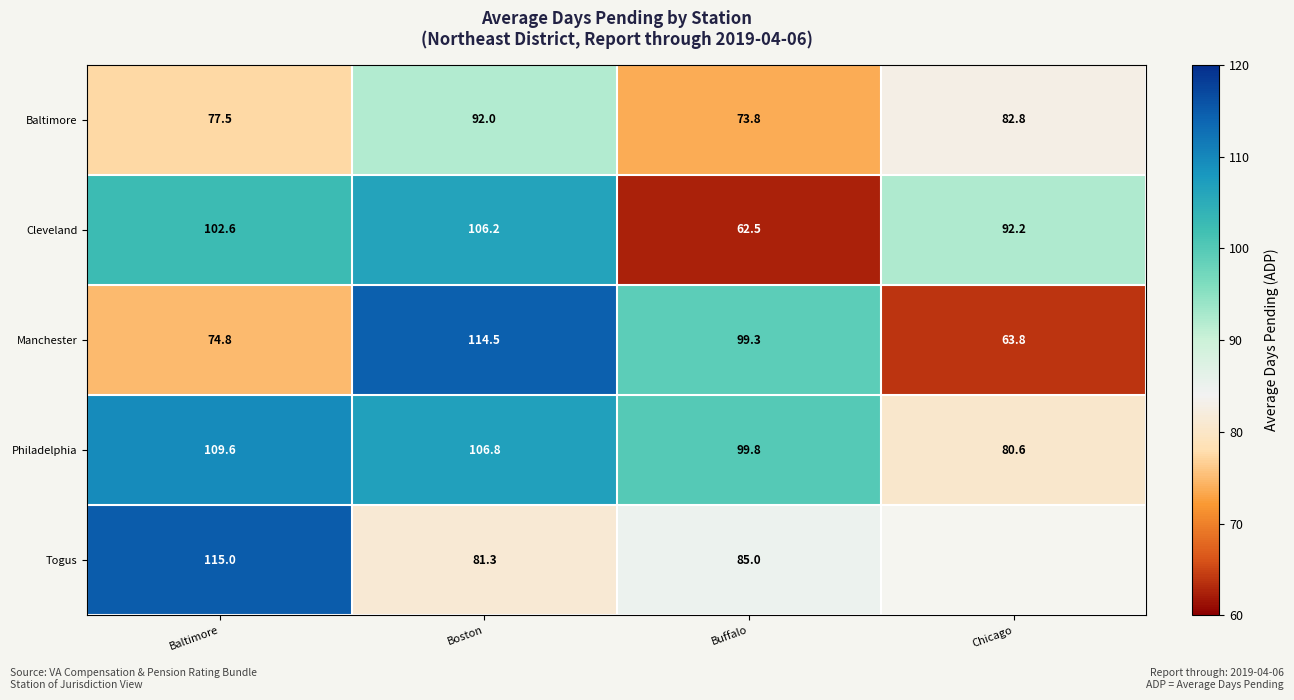

List the labels in order of Manchester value, largest first.

Boston, Buffalo, Baltimore, Chicago